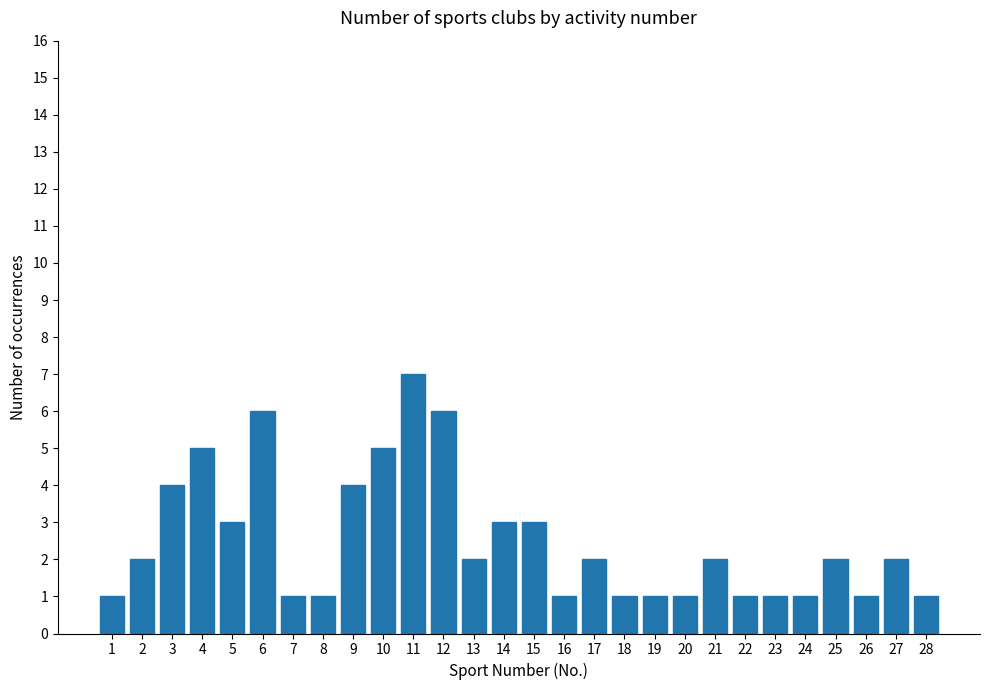

What is the value of the 10th bar from the left?

5